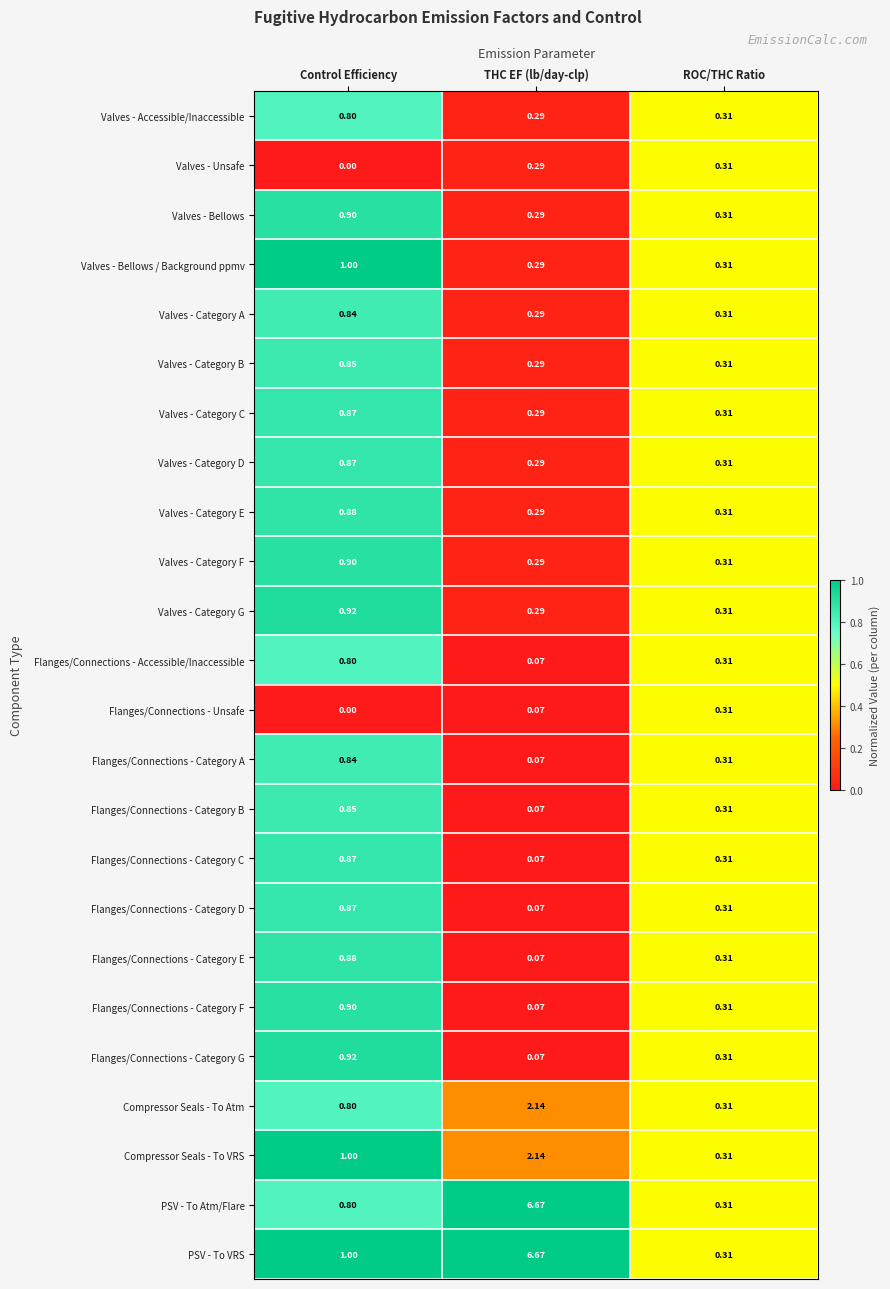

List the labels in order of Valves - Category A value, smallest first.

THC EF (lb/day-clp), ROC/THC Ratio, Control Efficiency